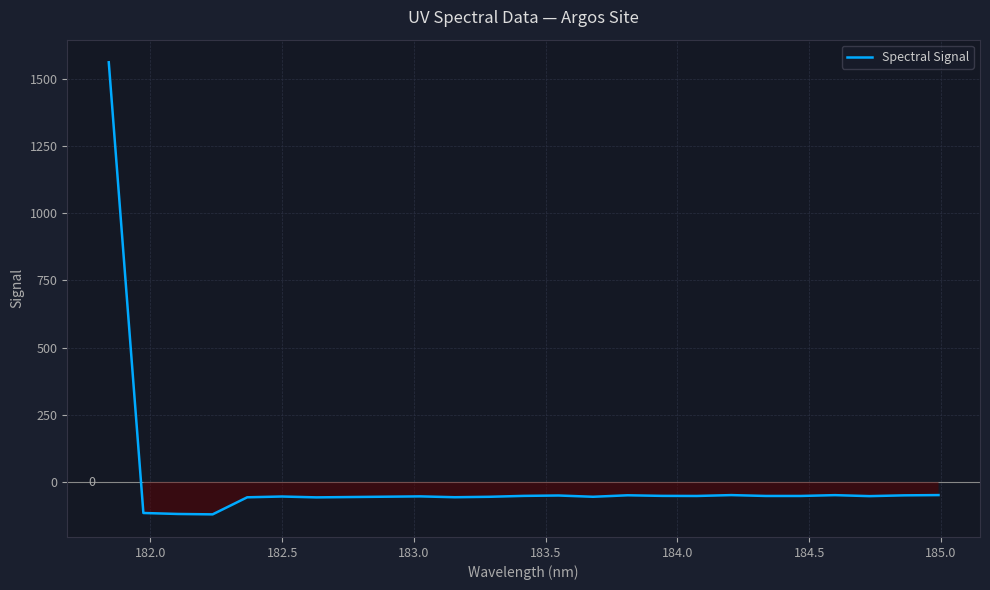

Count the number of categories in the chart.

25